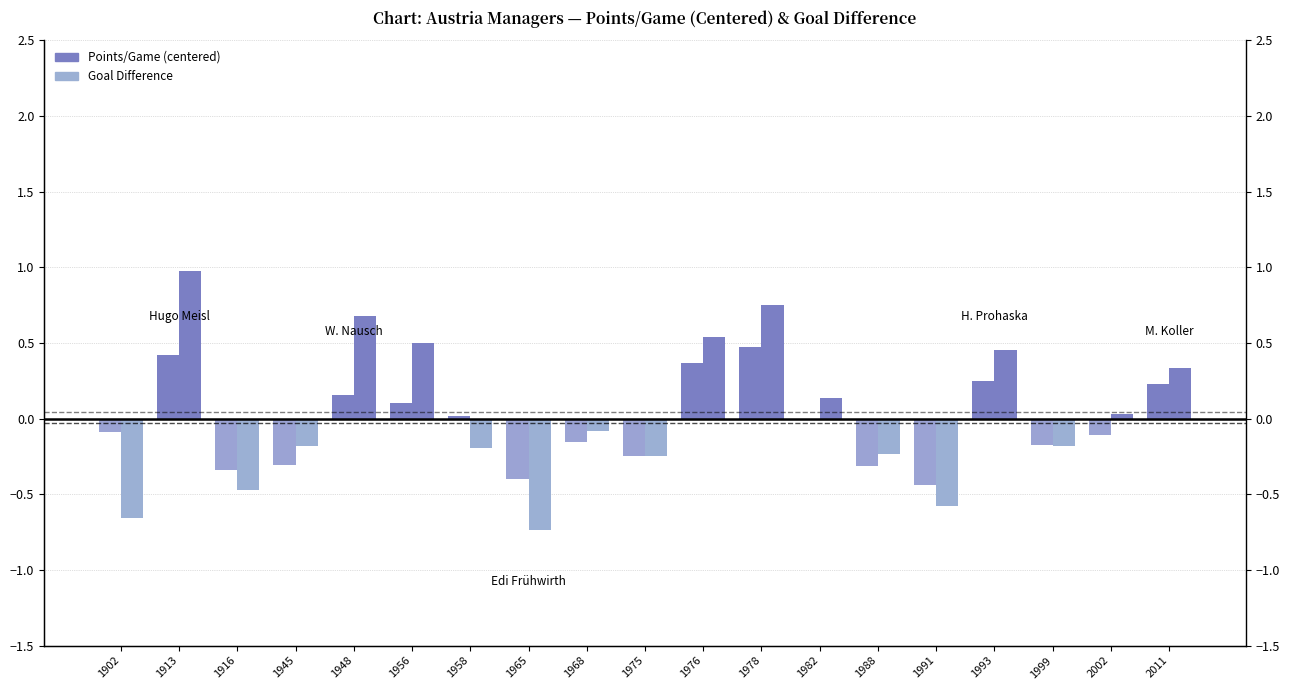

Which series has the largest total across all categories?

Goal Difference